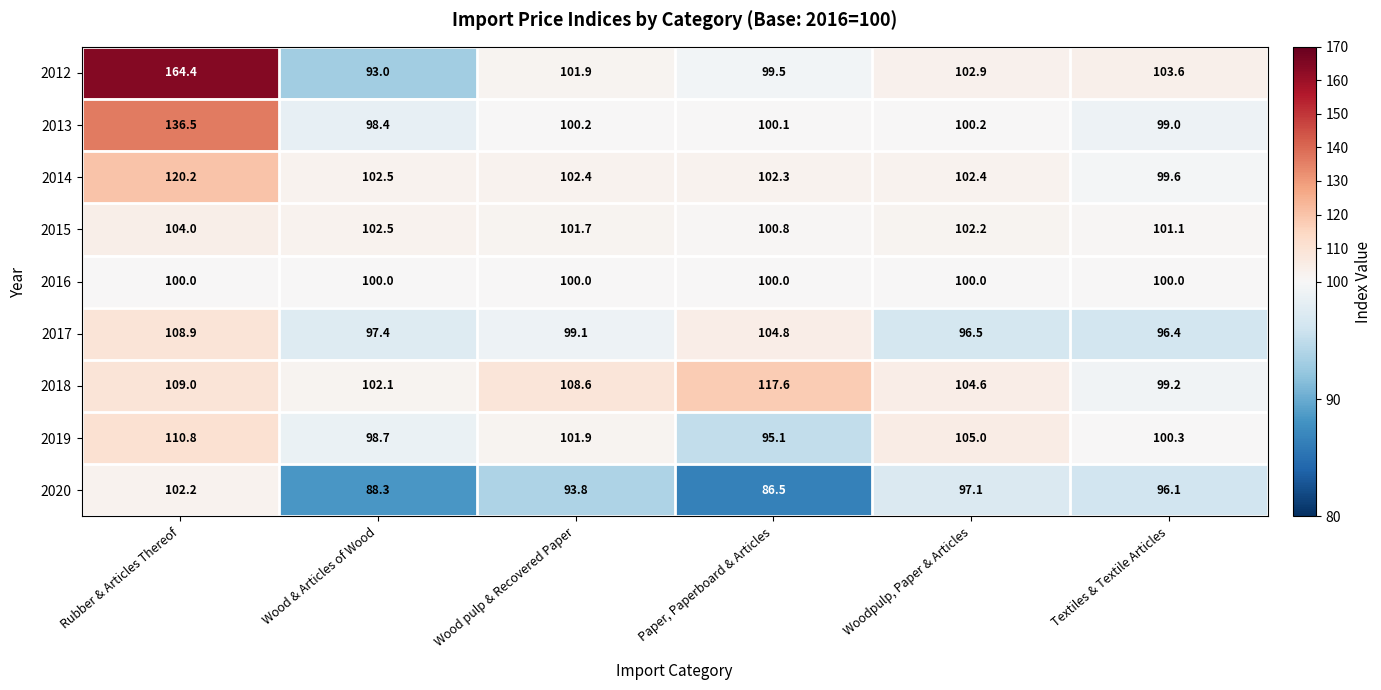

What is the total value across all series at Wood pulp & Recovered Paper?

909.6